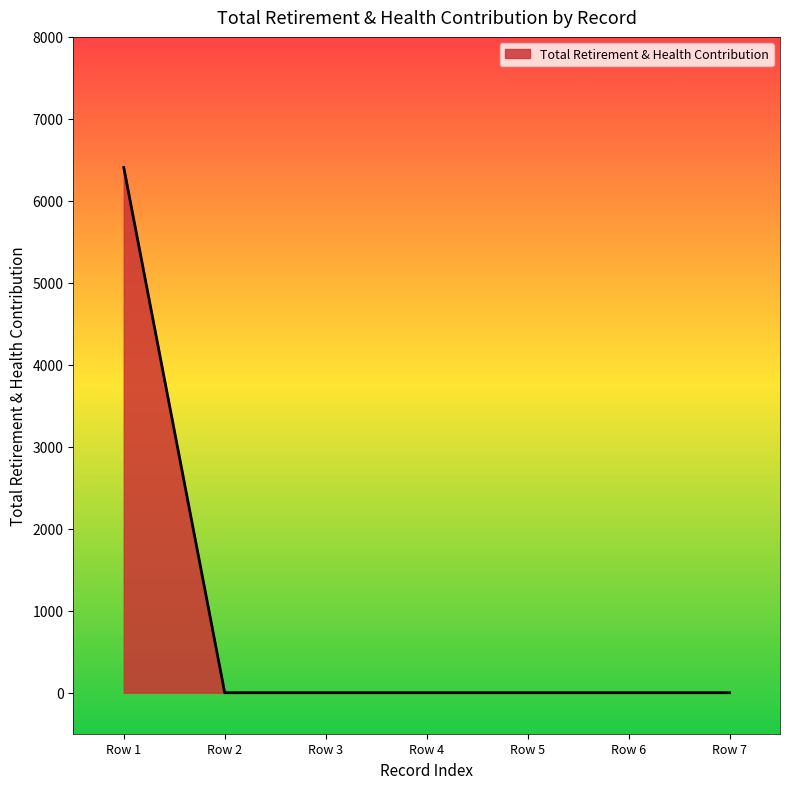

Between Row 4 and Row 1, which is larger?

Row 1